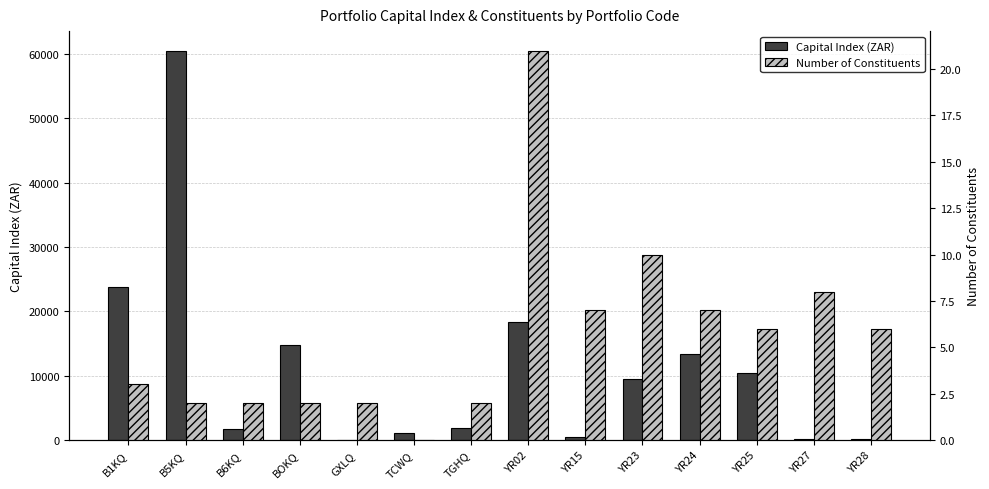

Reading right to left, what are all the values shown in this chart?

Capital Index (ZAR): 112.2	113.4	10425.8	13392.7	9439.7	475.0	18291.6	1842.8	1000.0	56.4	14827.0	1669.3	60516.0	23840.9
Number of Constituents: 6.0	8.0	6.0	7.0	10.0	7.0	21.0	2.0	0.0	2.0	2.0	2.0	2.0	3.0